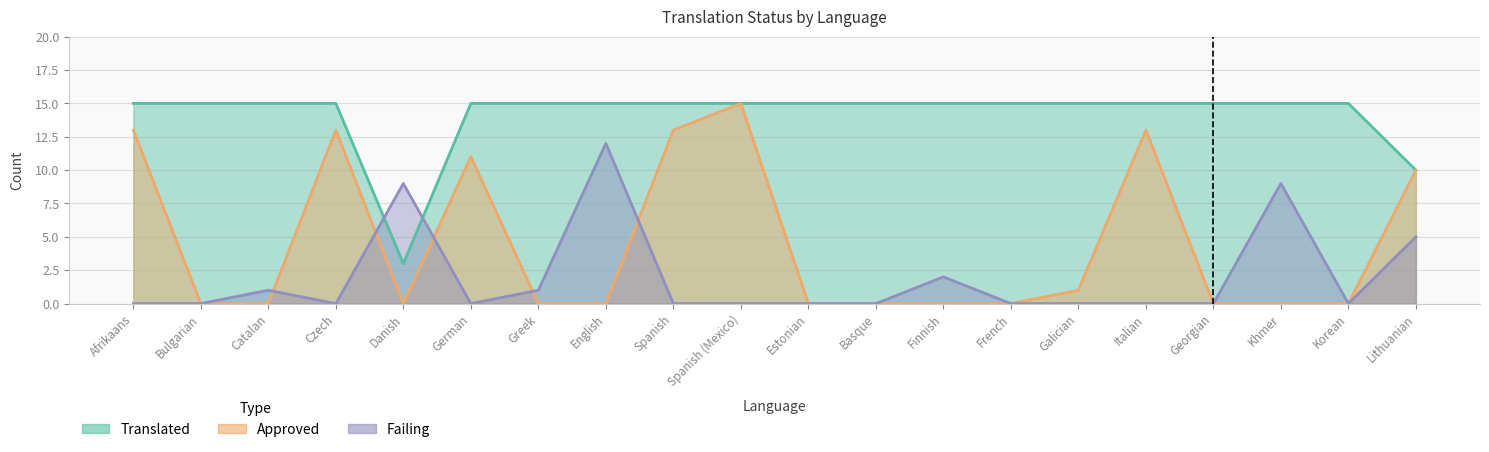

True or false: translated and failing intersect in this chart.

True